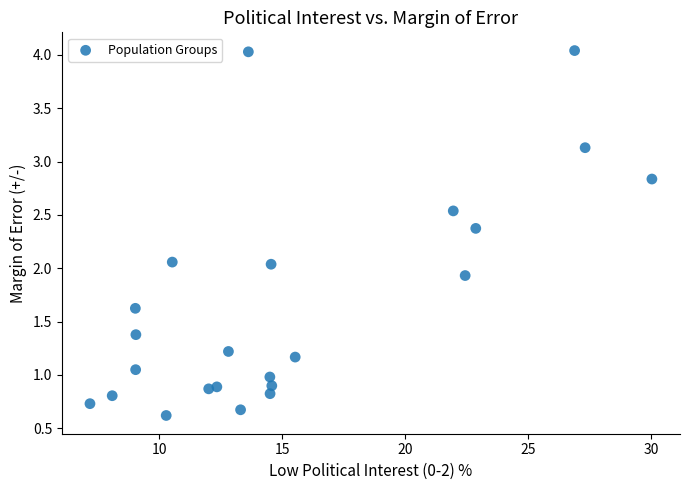

What is the range of X values (max minus min)?

22.8